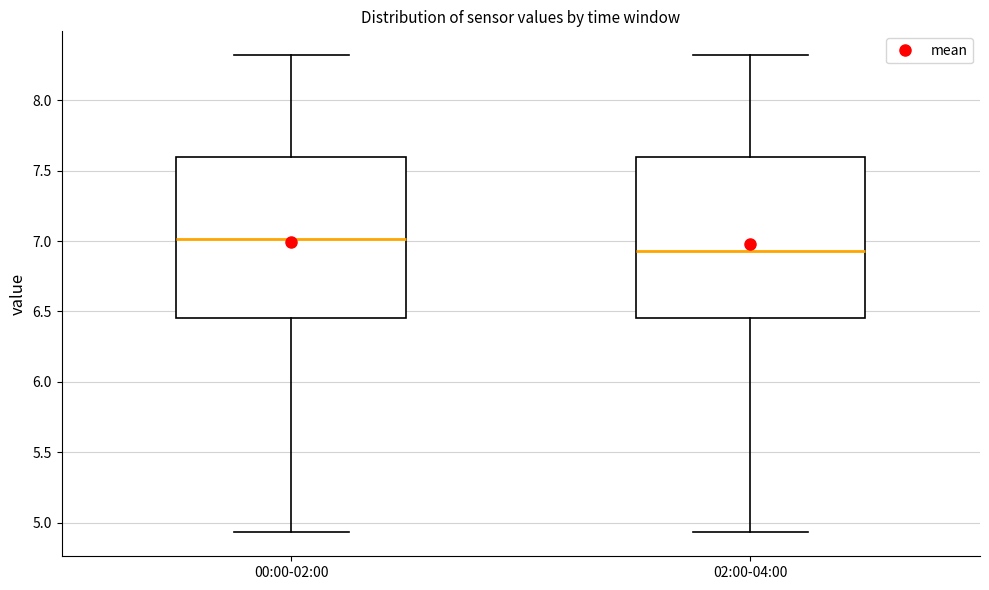

Reading left to right, read every box against the y-axis: the position of its median line, the range the box covers, and the ends of its whiskers. The values are not printed on the chart, so give them approximately, as read against the axis.

00:00-02:00: median 7.00, box 6.45 to 7.60, whiskers 4.95 to 8.30
02:00-04:00: median 6.95, box 6.45 to 7.60, whiskers 4.95 to 8.30